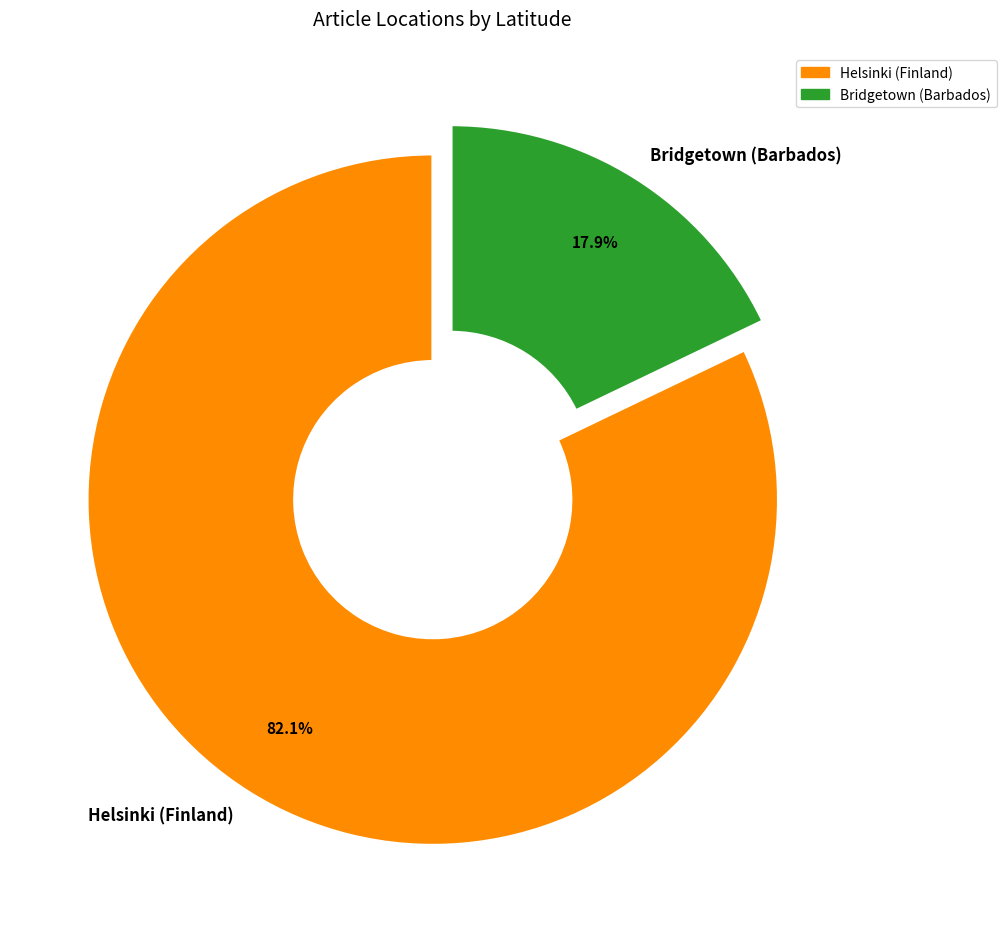

Is it true that Helsinki (Finland) is 88% of the pie?

False